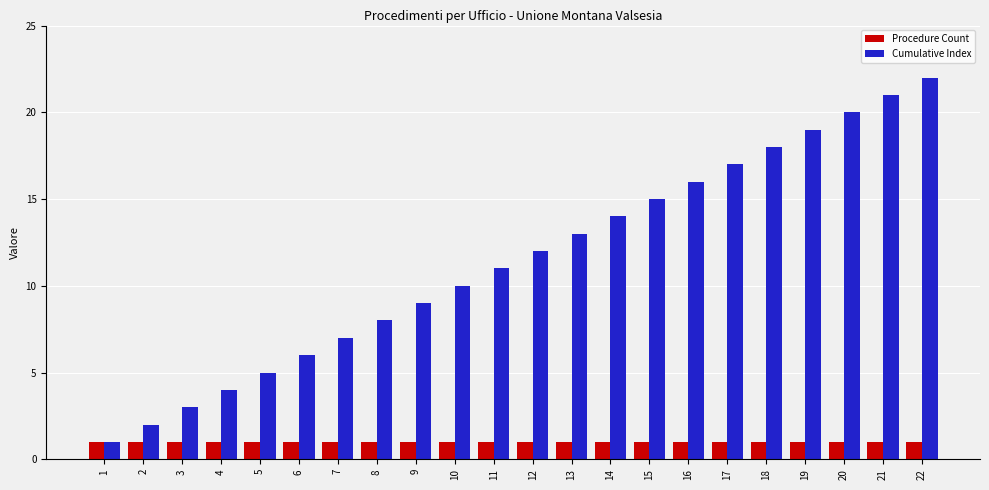

Which series has the largest range (max minus min)?

Cumulative Index